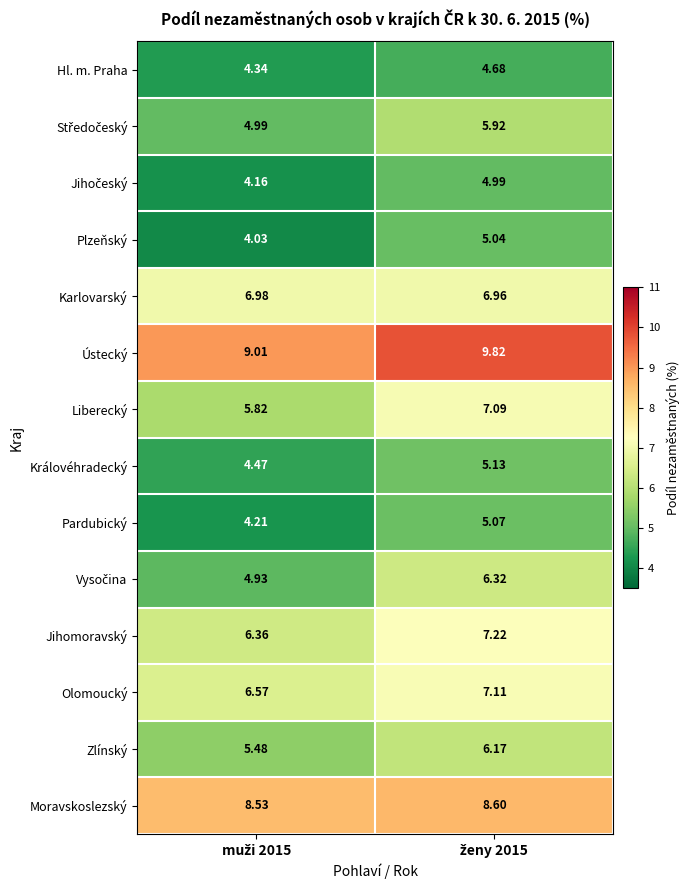

Which series has the largest total across all categories?

Ústecký